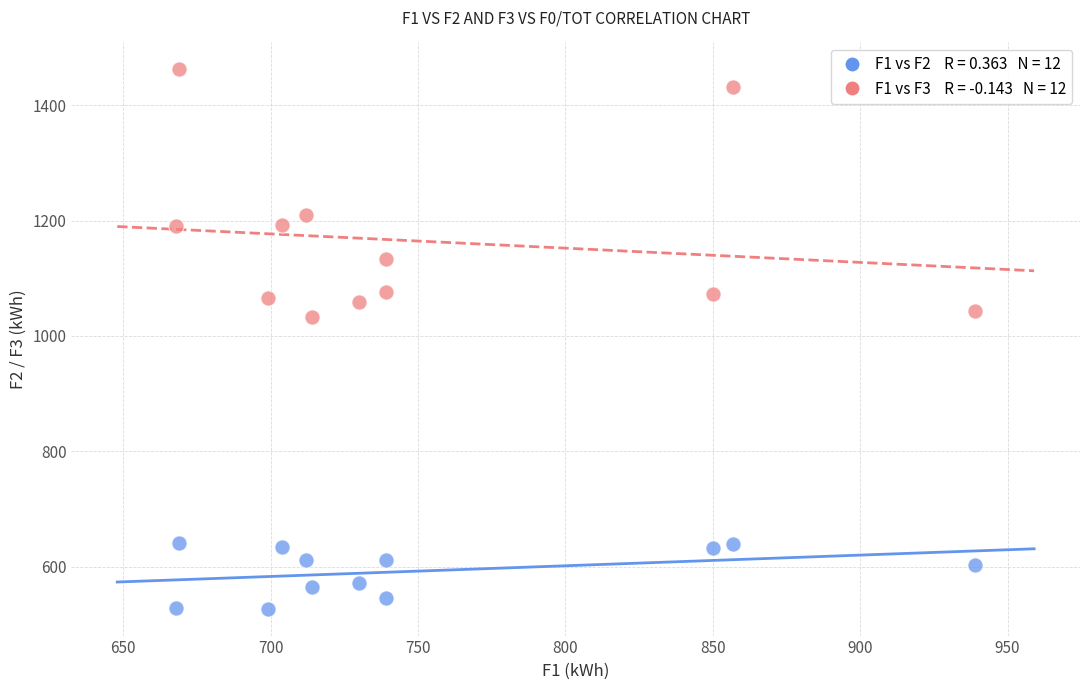

Across all series, what Y value is closest to 994?

1032